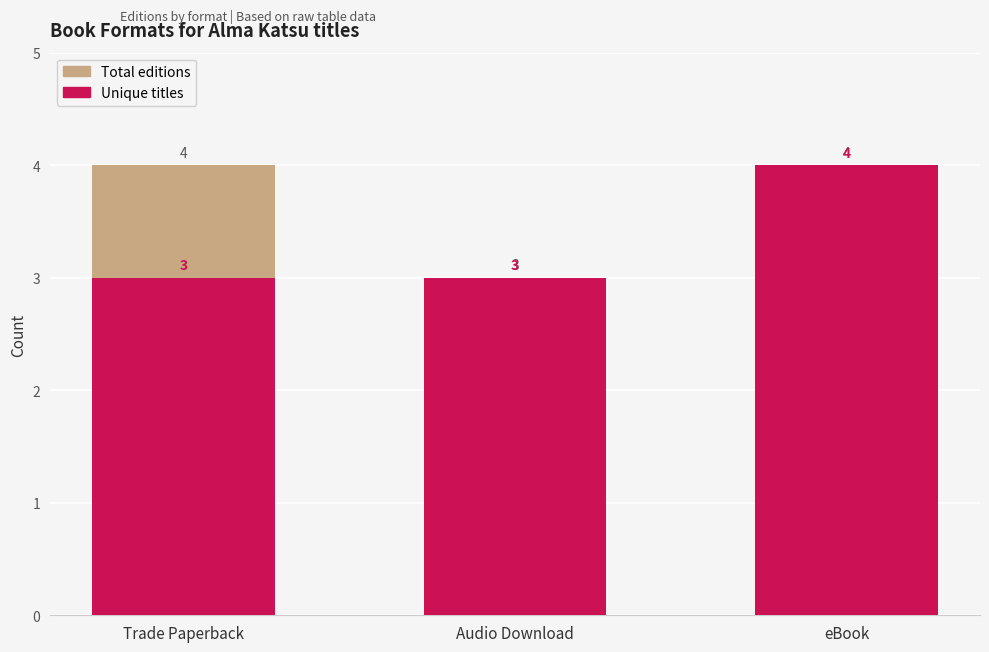

Reading right to left, what are all the values shown in this chart?

Total editions: 4	3	4
Unique titles: 4	3	3